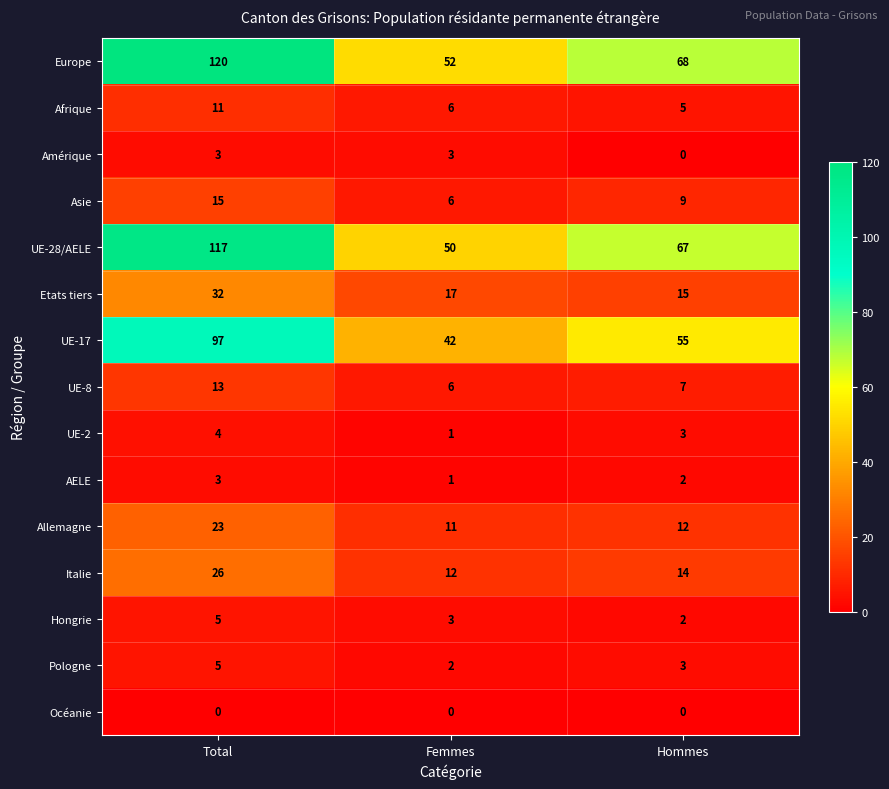

List the labels in order of UE-17 value, largest first.

Total, Hommes, Femmes